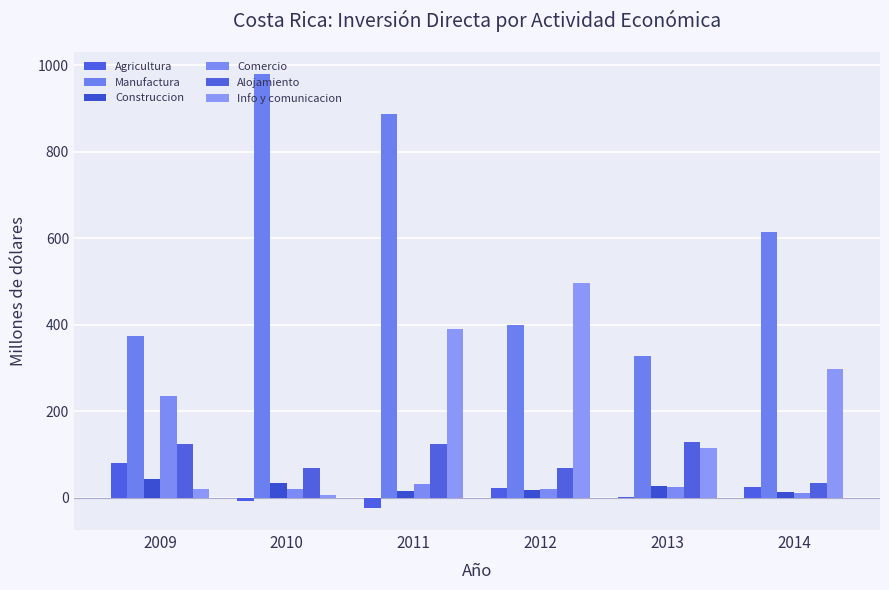

What is the difference between the maximum and minimum values in the Alojamiento series?

95.4